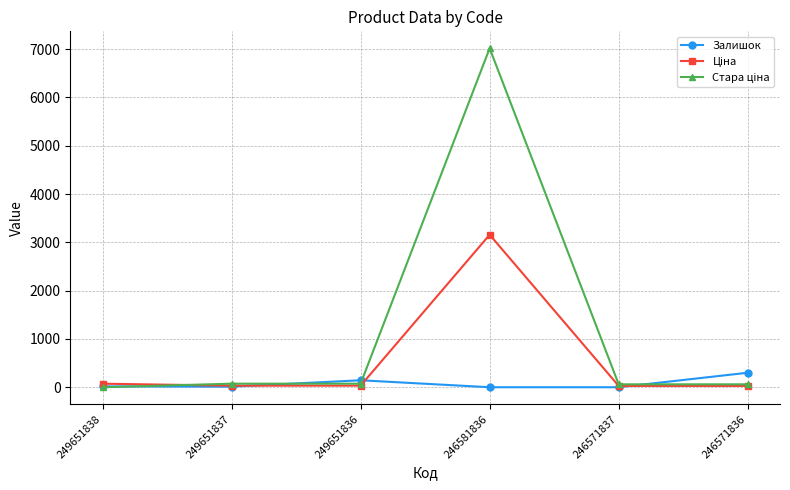

At which label does Залишок reach its peak?

246571836